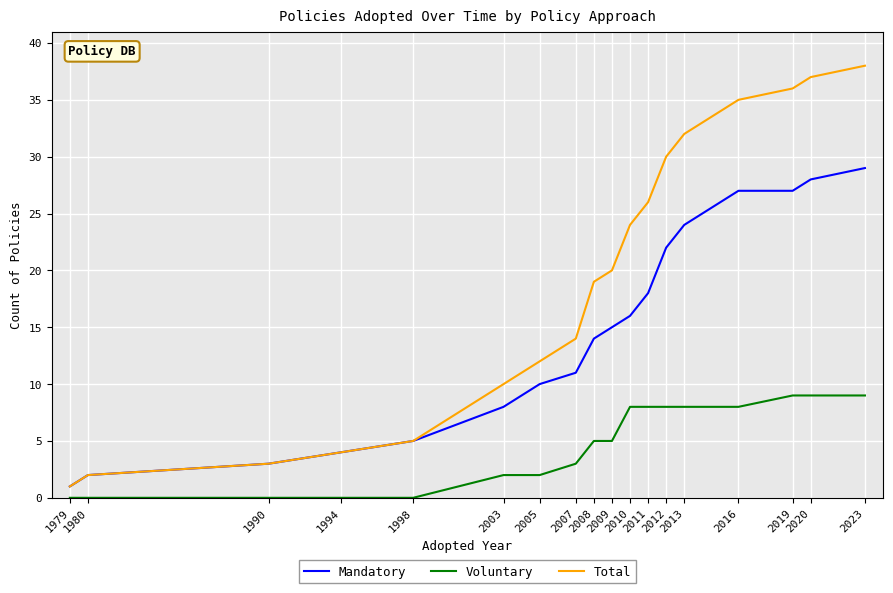

At how many categories does at least one series exceed 16?

10